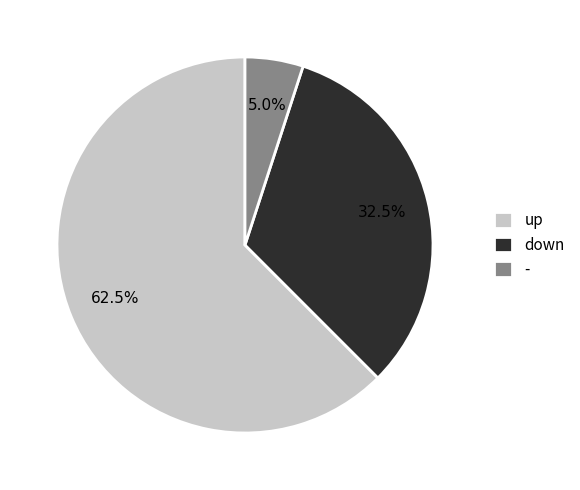

The up slice represents 46% of the pie. True or false?

False